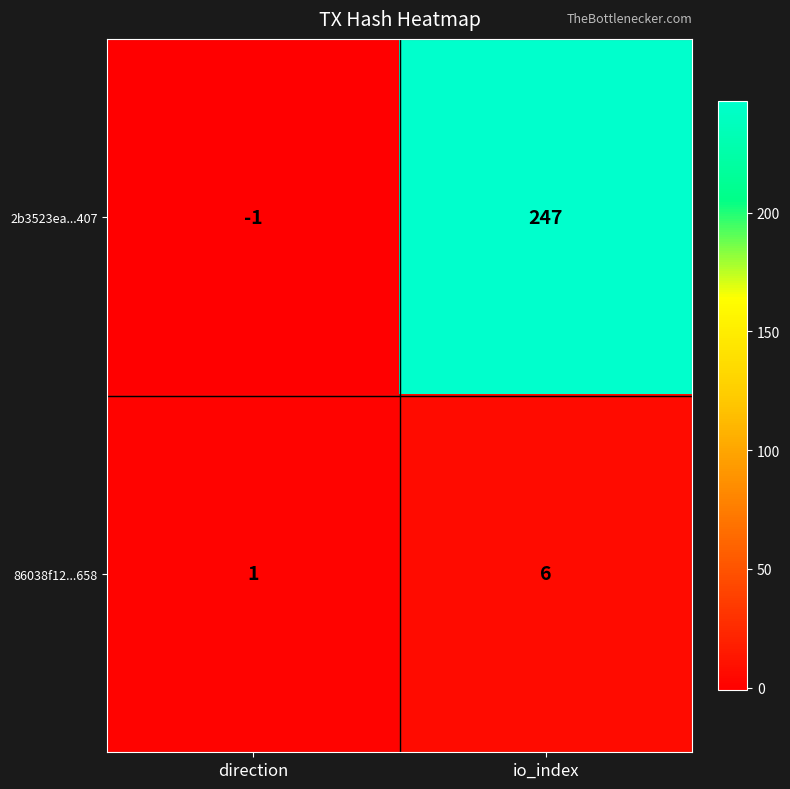

What is the greatest value displayed?

247